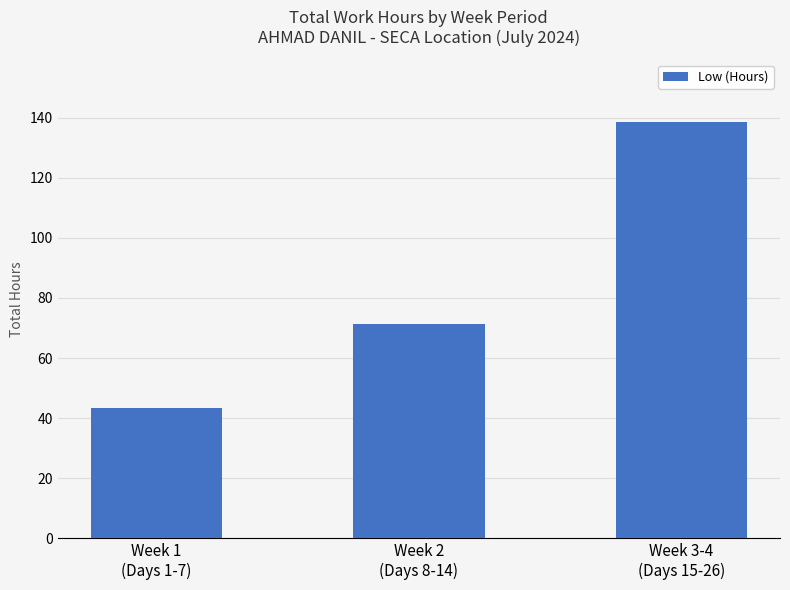

What is the ratio of the value at Week 2
(Days 8-14) to the value at Week 3-4
(Days 15-26)?

0.5